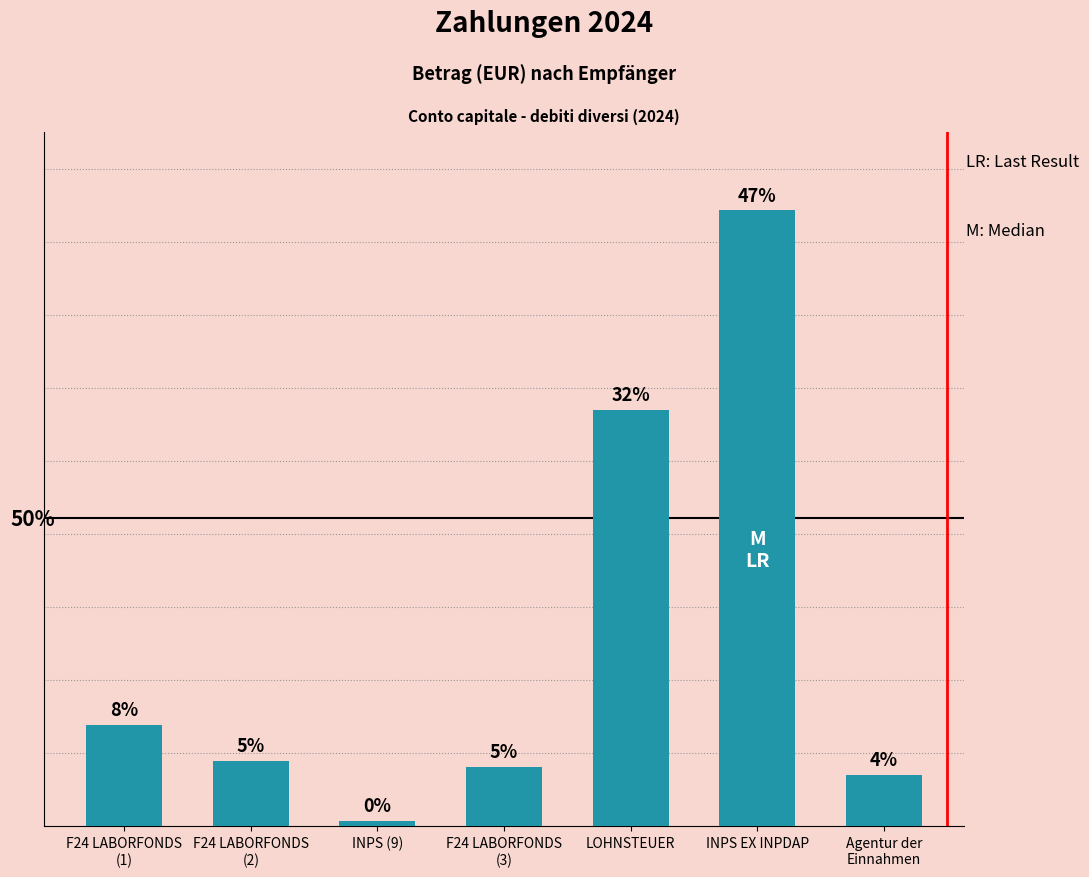

True or false: the data shows 56973.8 at LOHNSTEUER.

True